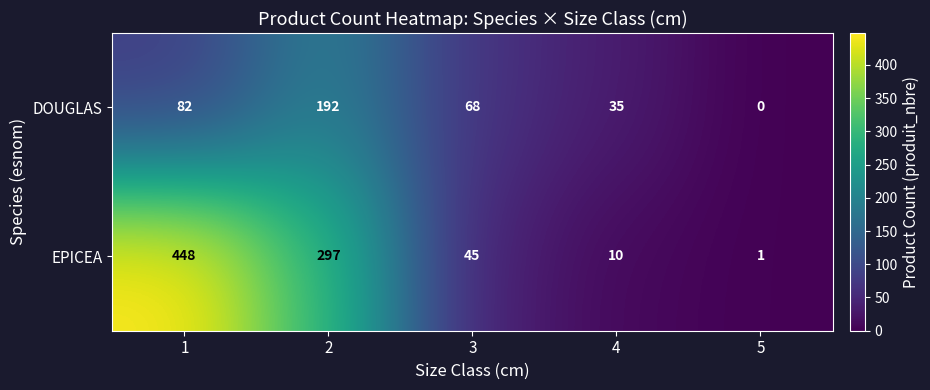

True or false: EPICEA has a value of 0 at 5.

False